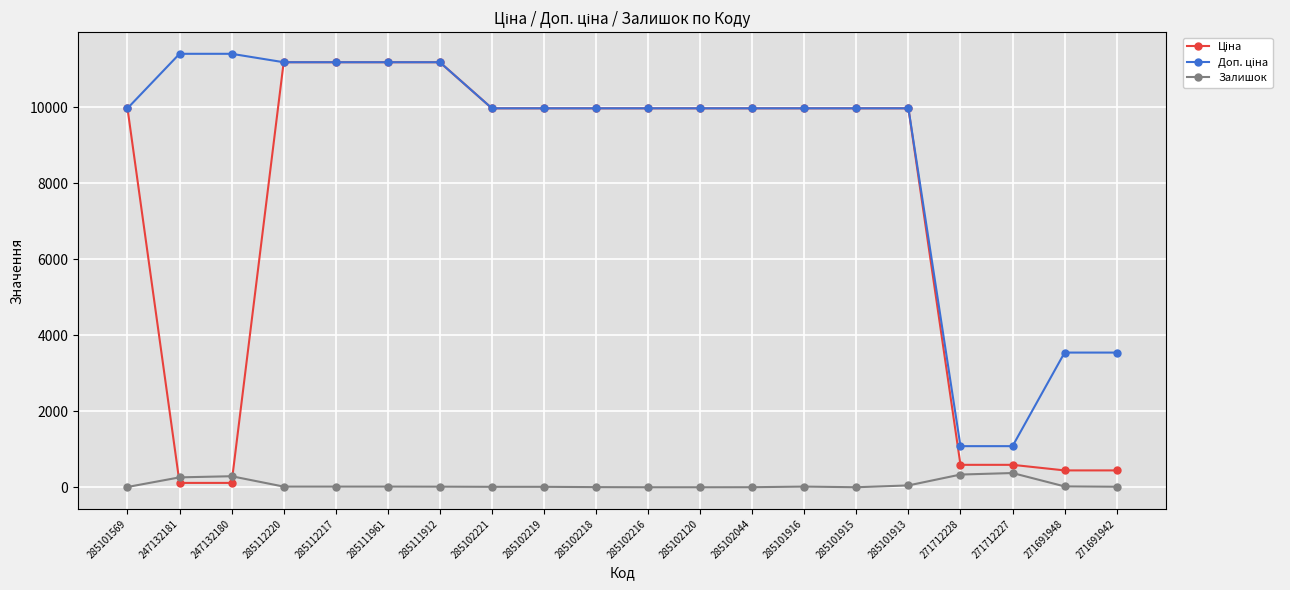

What position from the right is 285101569?

20